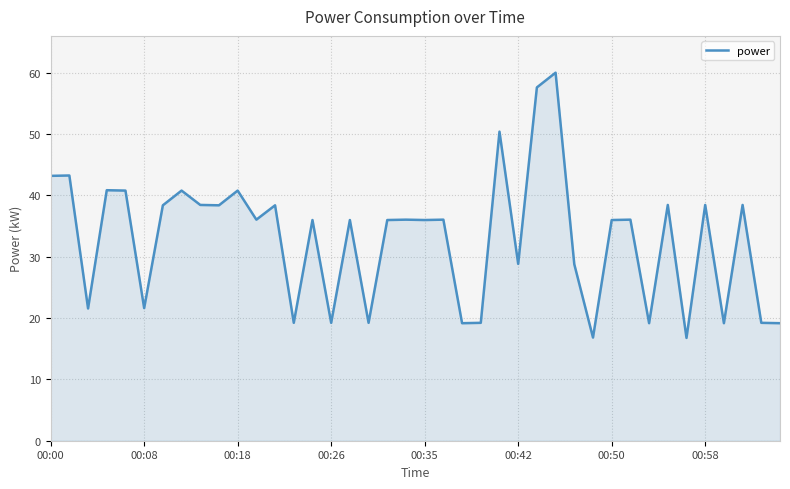

What is the smallest value displayed?

16.8